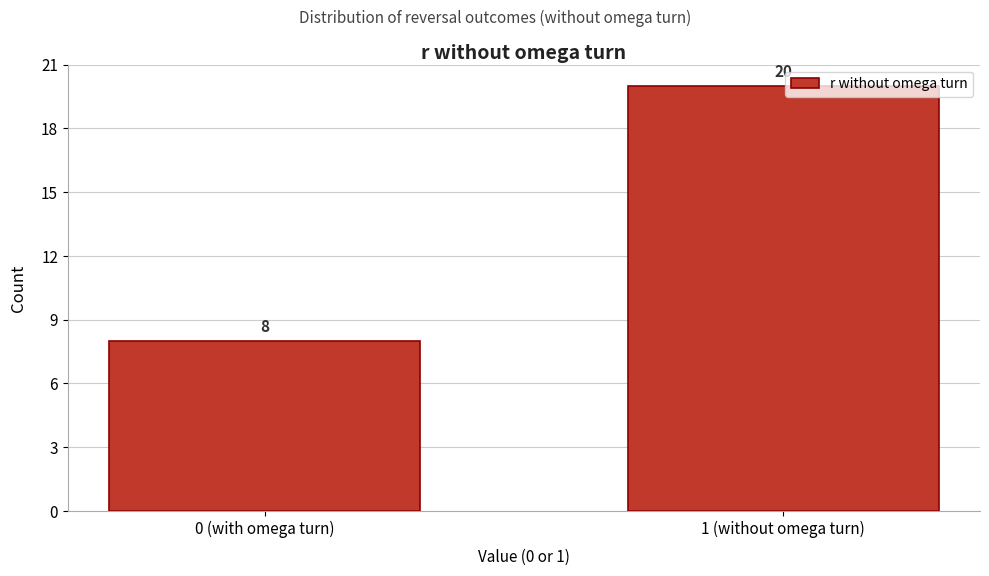

Reading left to right, list all the values displayed in this chart.

8	20